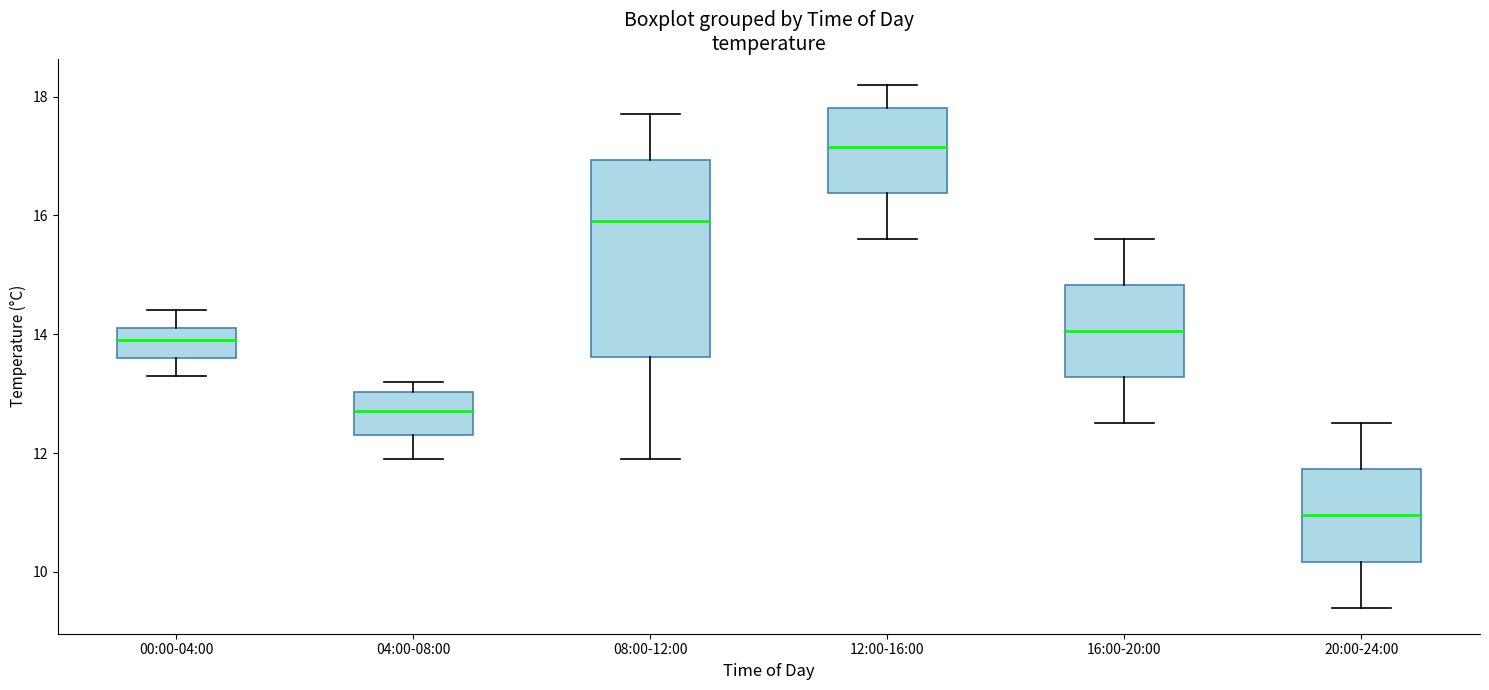

Reading left to right, transcribe this box plot: for each box, give where its median line is, the range the box spans, and where its two whiskers end, as read against the y-axis. The values are not printed on the chart, so give them approximately, as read against the axis.

00:00-04:00: median 14.0, box 13.6 to 14.2, whiskers 13.4 to 14.4
04:00-08:00: median 12.8, box 12.4 to 13.0, whiskers 12.0 to 13.2
08:00-12:00: median 16.0, box 13.6 to 17.0, whiskers 12.0 to 17.8
12:00-16:00: median 17.2, box 16.4 to 17.8, whiskers 15.6 to 18.2
16:00-20:00: median 14.0, box 13.2 to 14.8, whiskers 12.6 to 15.6
20:00-24:00: median 11.0, box 10.2 to 11.8, whiskers 9.4 to 12.6